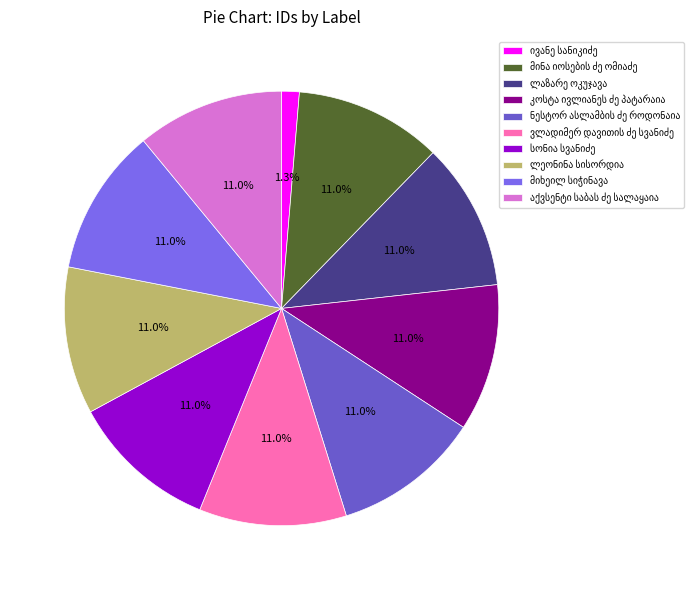

Rank the categories by value from lowest to highest.

ივანე სანიკიძე, მიხეილ სიჭინავა, ლეონინა სისორდია, სონია სვანიძე, ვლადიმერ დავითის ძე სვანიძე, აქვსენტი საბას ძე სალაყაია, ნესტორ ასლამბის ძე როდონაია, კოსტა ივლიანეს ძე პატარაია, ლაზარე ოკუჯავა, მინა იოსების ძე ომიაძე